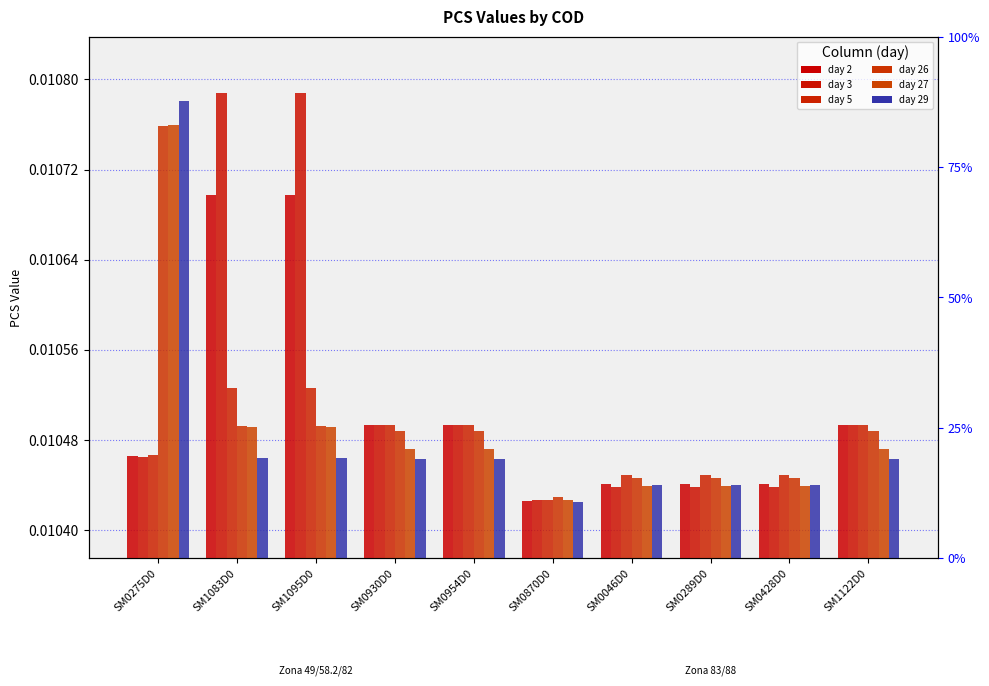

At which label does day 29 reach its peak?

SM0275D0